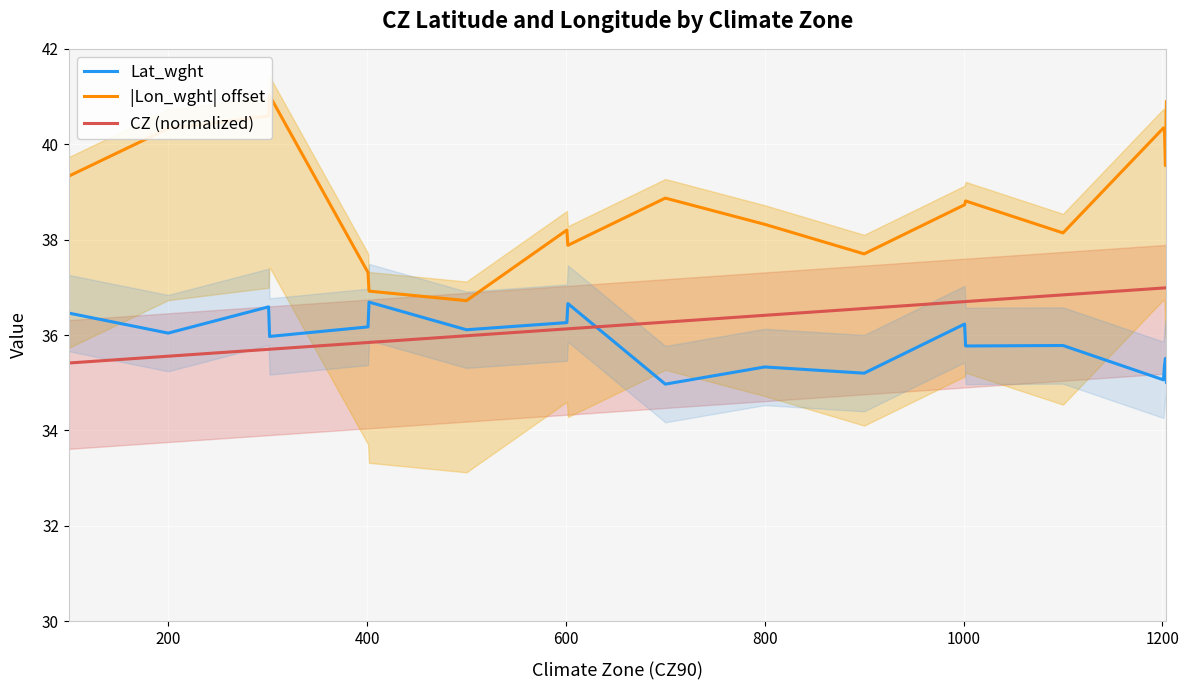

What is the maximum value for Lat_wght?

36.7